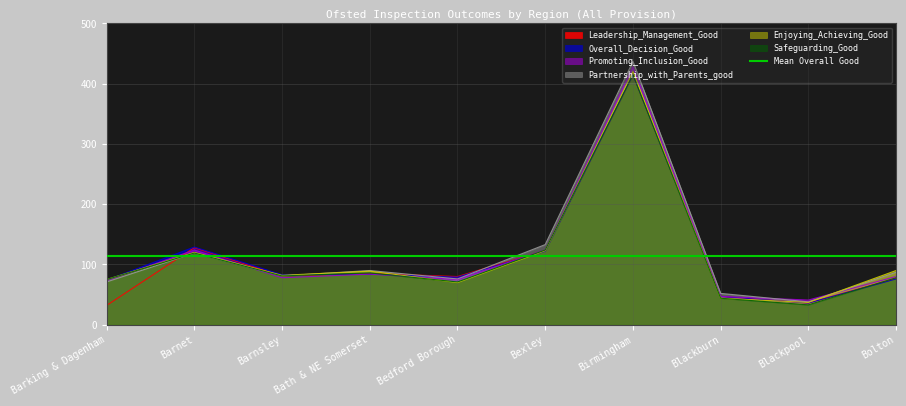

Which category has the lowest value across all series?

Barking & Dagenham